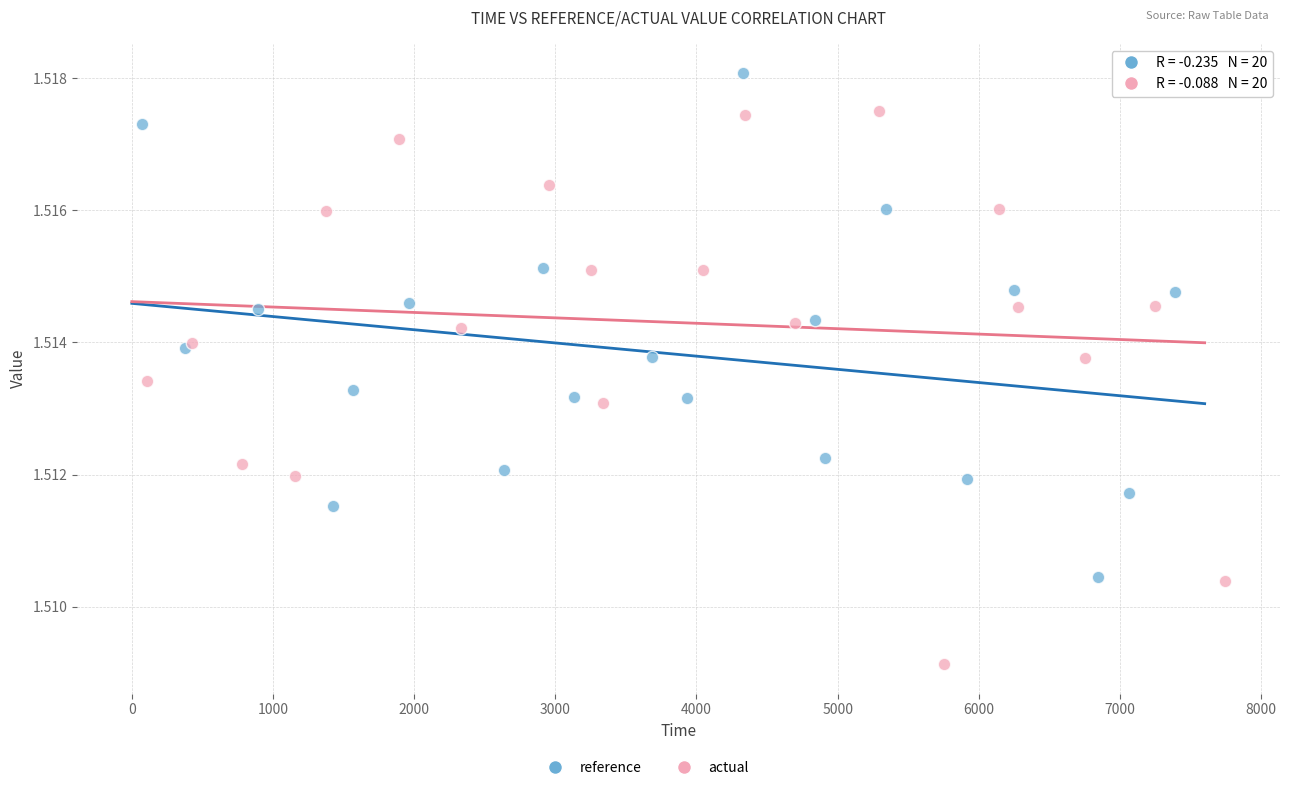

Which series contains the lowest Y value?

actual